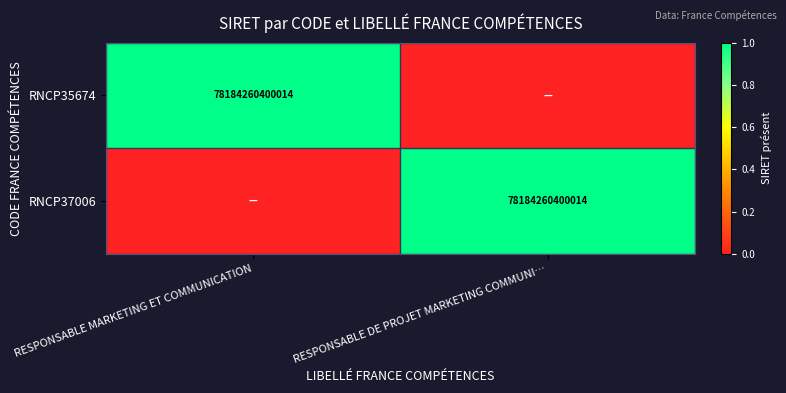

What is the spread (max minus min) of values at RESPONSABLE MARKETING ET COMMUNICATION?

1